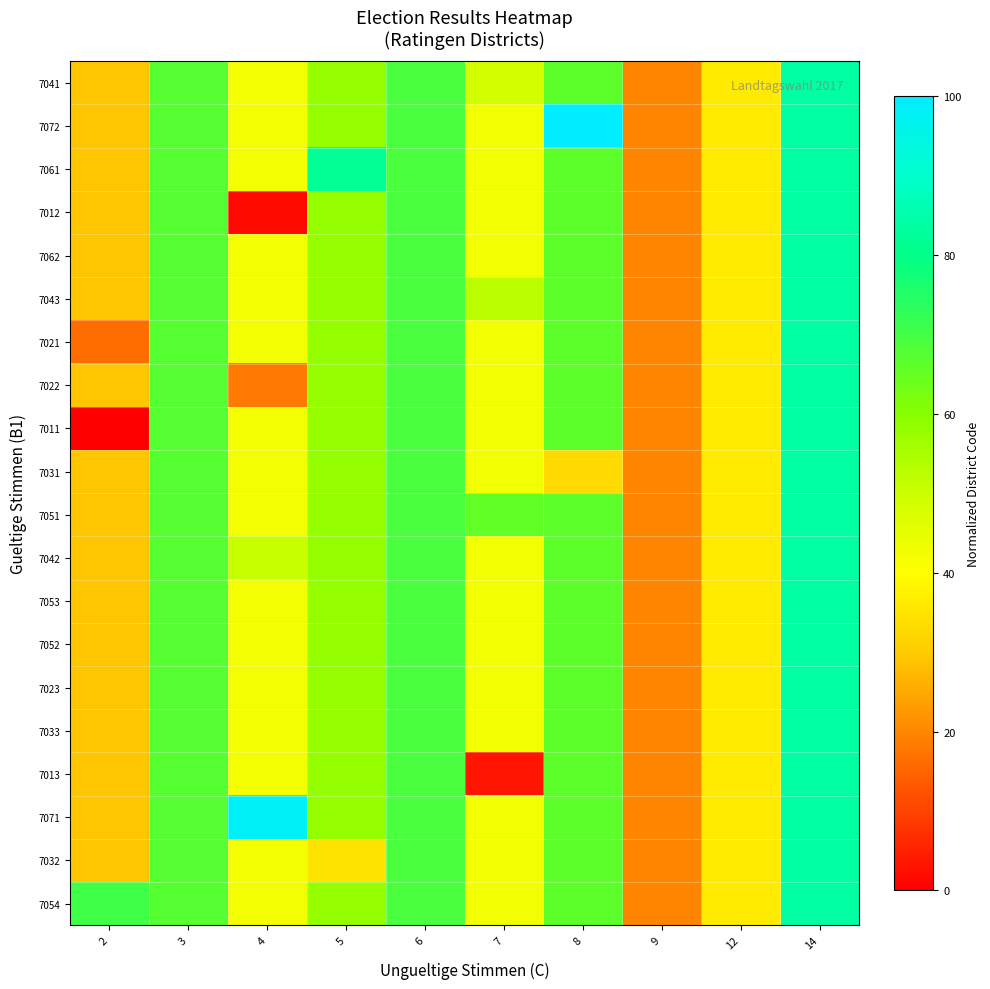

Between 2 and 5, which series saw the biggest shift?

7011